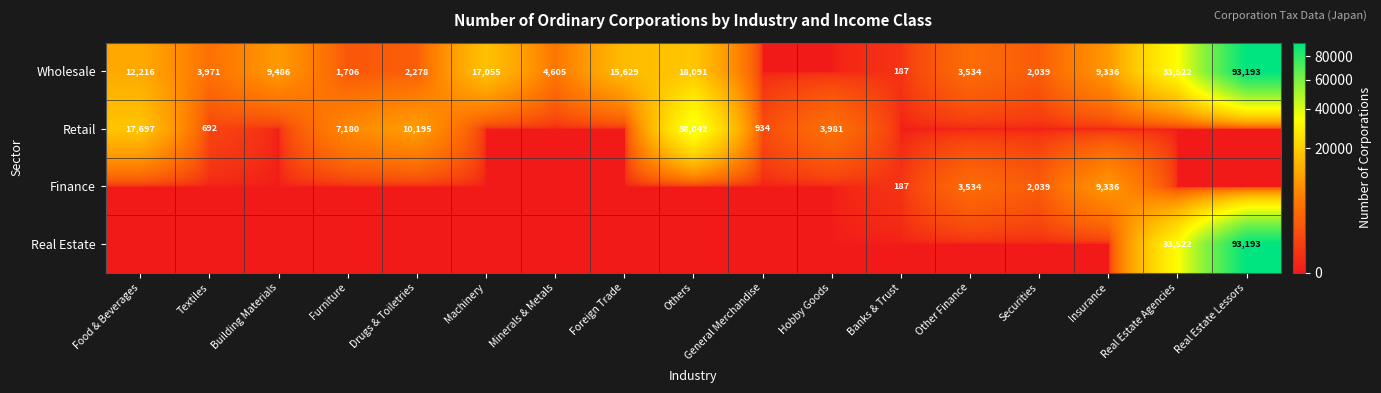

The Wholesale series shows 3534 at Other Finance. True or false?

True